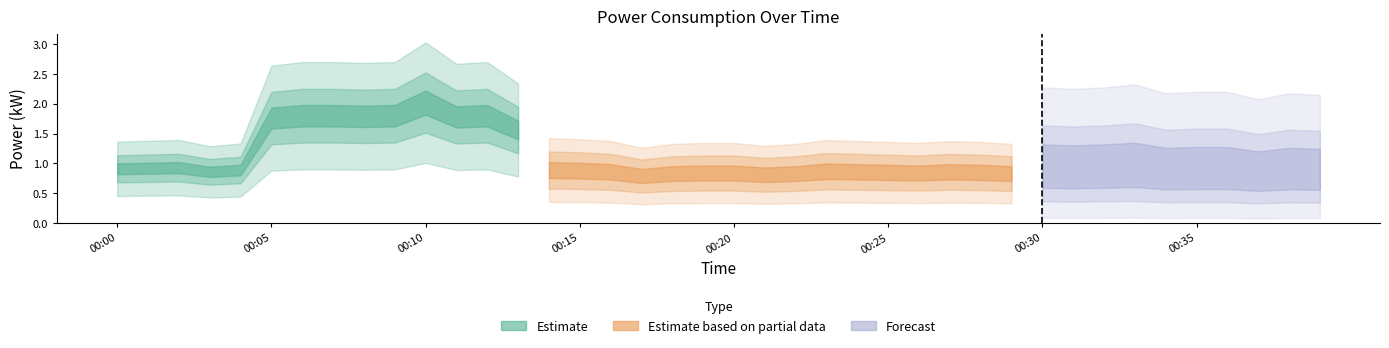

List the labels in order of value, largest first.

00:10, 00:06, 00:07, 00:09, 00:12, 00:08, 00:11, 00:05, 00:13, 00:02, 00:33, 00:01, 00:00, 00:30, 00:32, 00:31, 00:04, 00:14, 00:15, 00:35, 00:36, 00:23, 00:34, 00:38, 00:03, 00:16, 00:24, 00:27, 00:39, 00:25, 00:28, 00:19, 00:20, 00:26, 00:18, 00:22, 00:29, 00:37, 00:21, 00:17